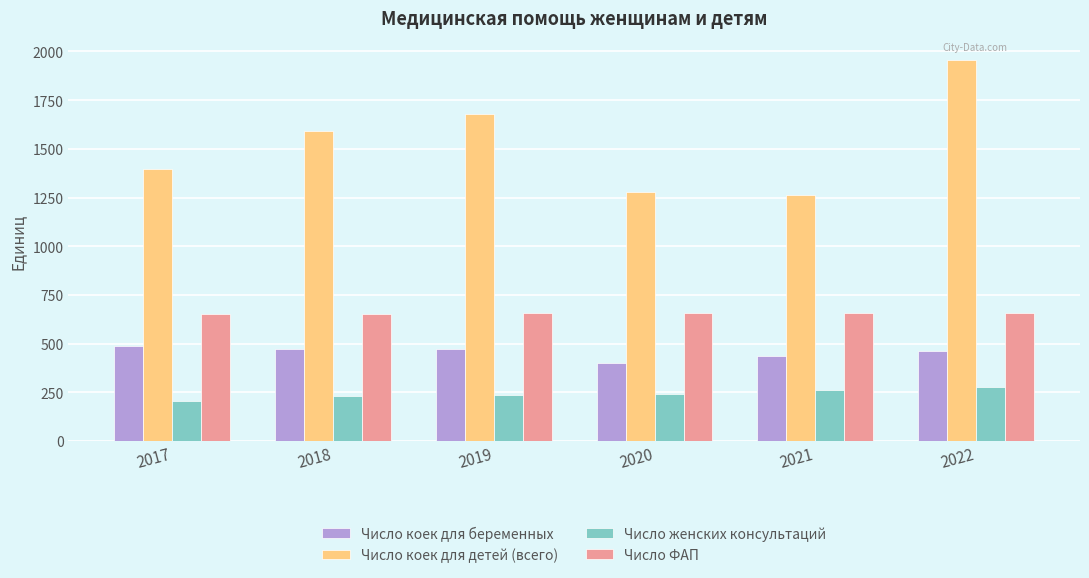

What is the difference between the Число ФАП values at 2021 and 2022?

3